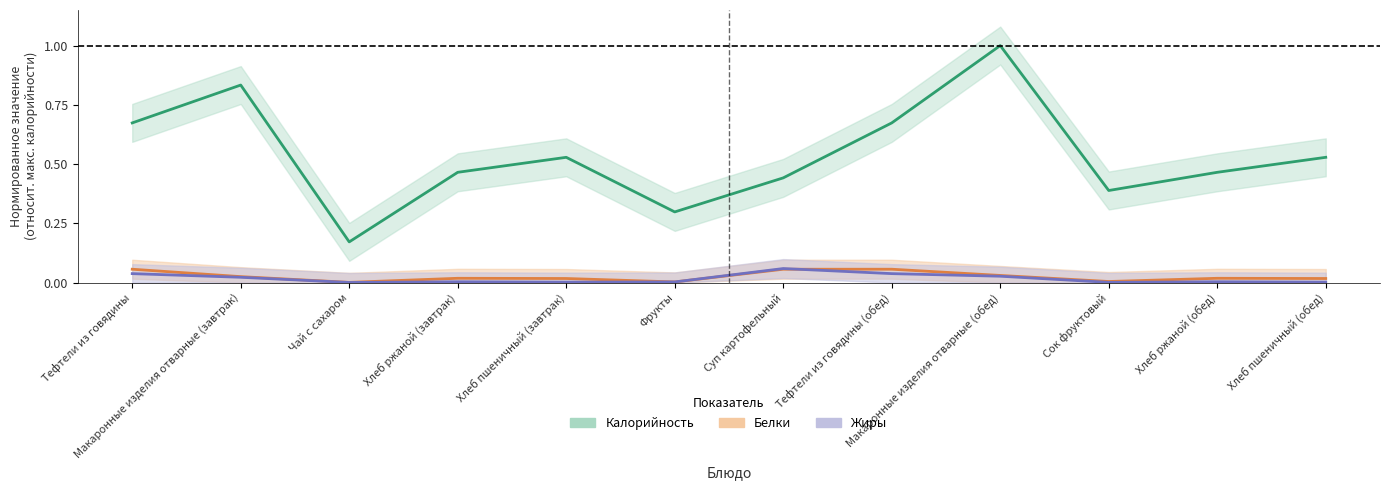

The Жиры series shows 0.0 at Суп картофельный. True or false?

False